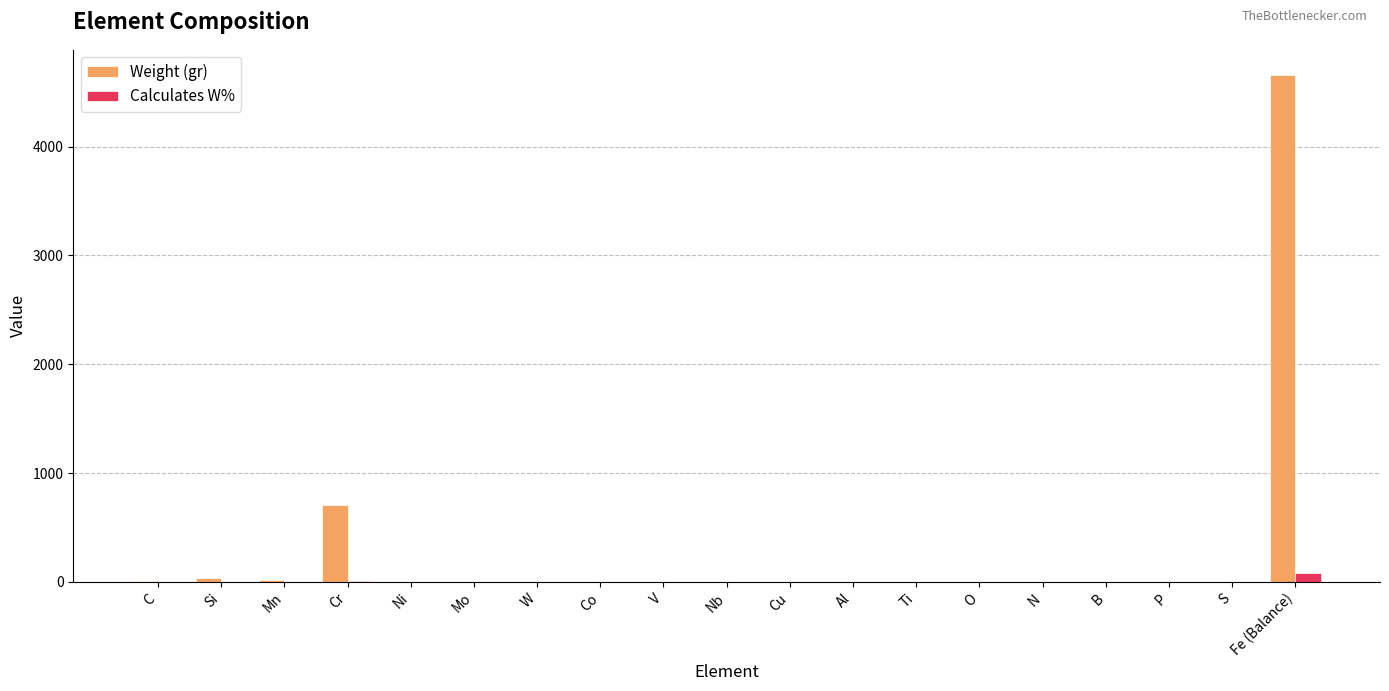

At which category is the sum across all series the highest?

Fe (Balance)